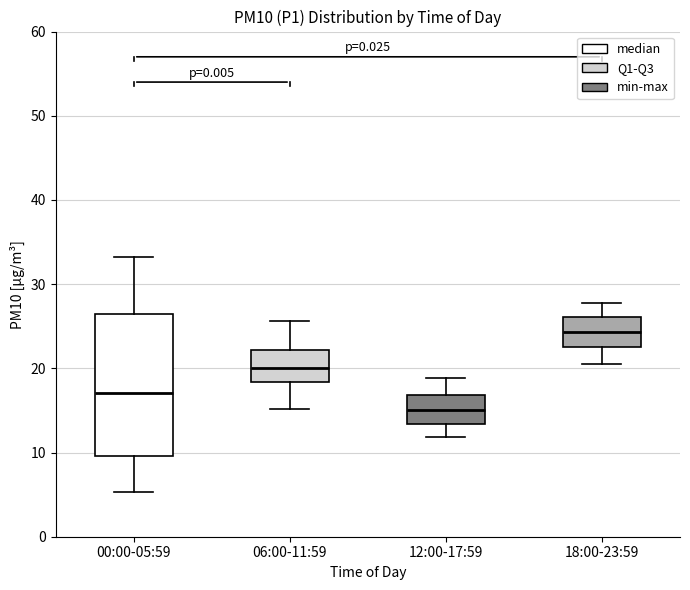

Reading left to right, read every box against the y-axis: the position of its median line, the range the box covers, and the ends of its whiskers. The values are not printed on the chart, so give them approximately, as read against the axis.

00:00-05:59: median 17, box 10 to 26, whiskers 5 to 33
06:00-11:59: median 20, box 18 to 22, whiskers 15 to 26
12:00-17:59: median 15, box 13 to 17, whiskers 12 to 19
18:00-23:59: median 24, box 22 to 26, whiskers 21 to 28